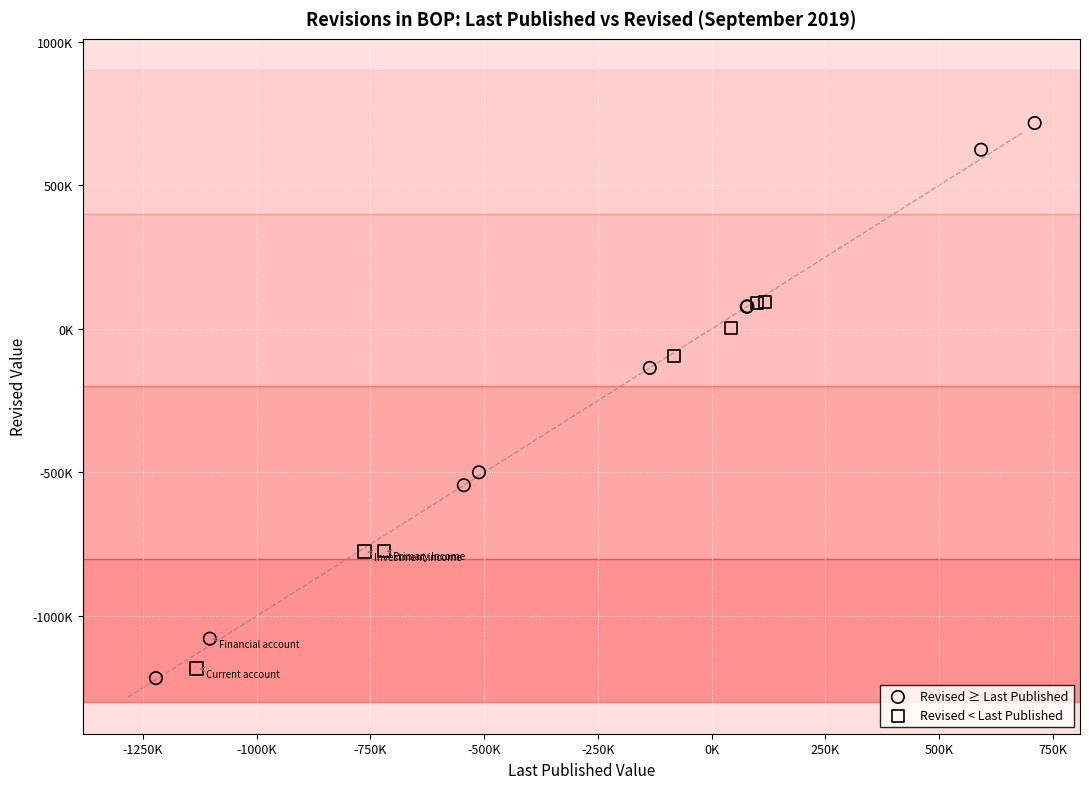

What are all the series names shown in the legend?

Revised ≥ Last Published, Revised < Last Published